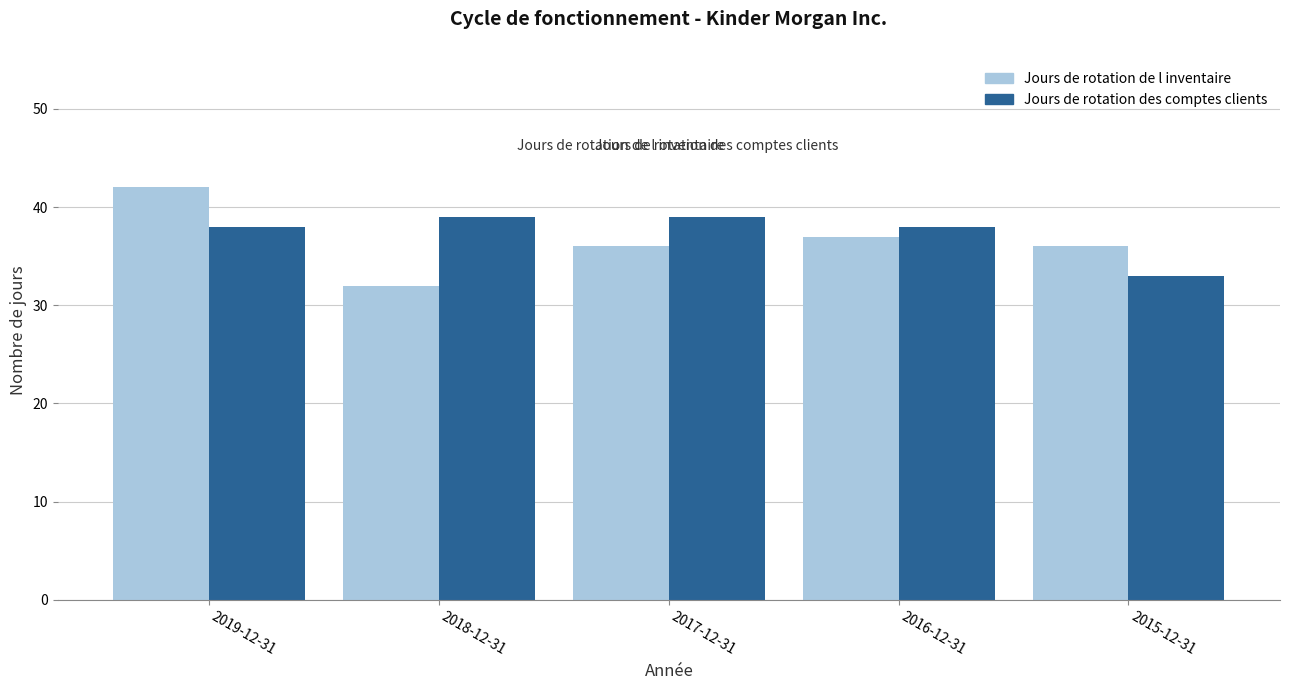

Count the Jours de rotation de l inventaire values in the range 36 to 37.

3